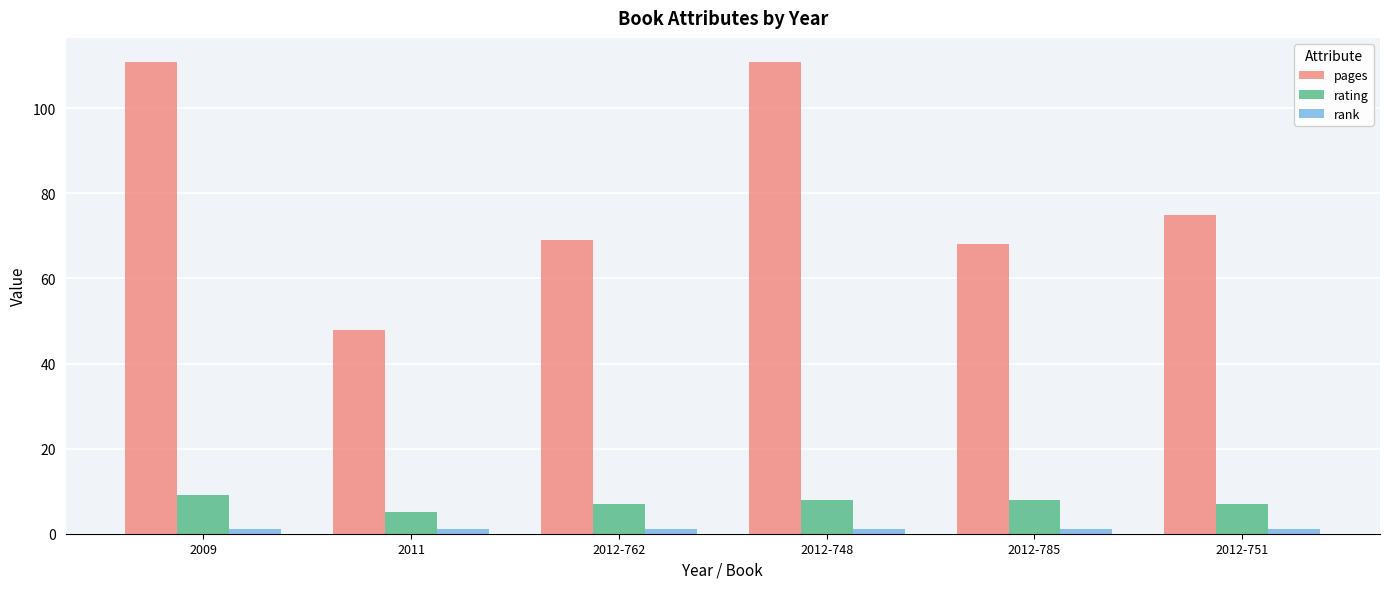

How many values in the pages series are below 75?

3